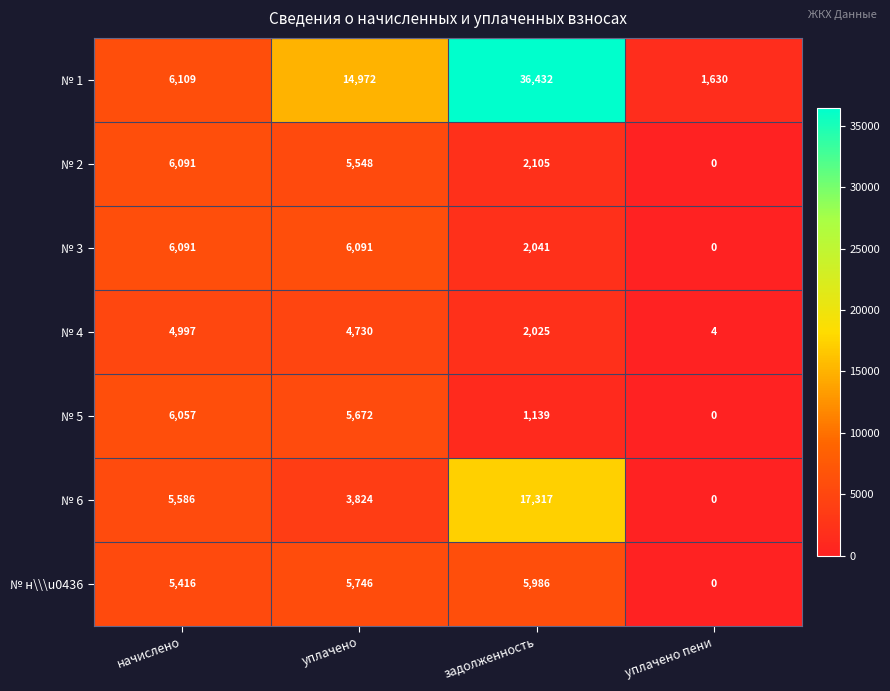

Which series has the largest range (max minus min)?

№ 1